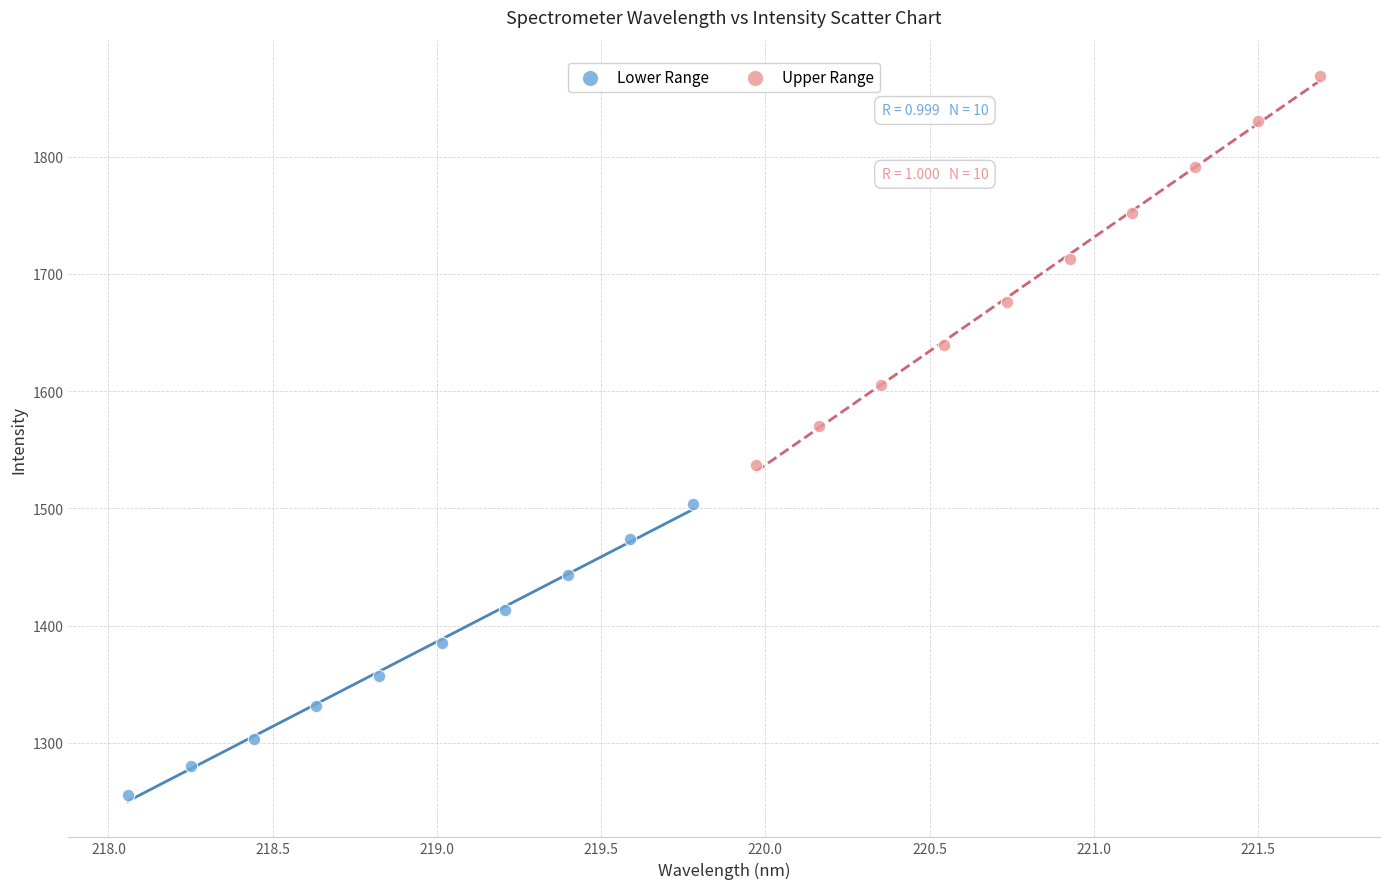

Which series contains the highest Y value?

Upper Range